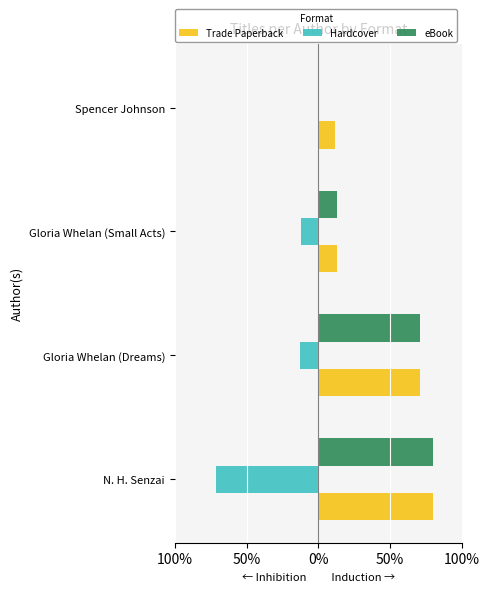

What are all the series names shown in the legend?

Trade Paperback, Hardcover, eBook